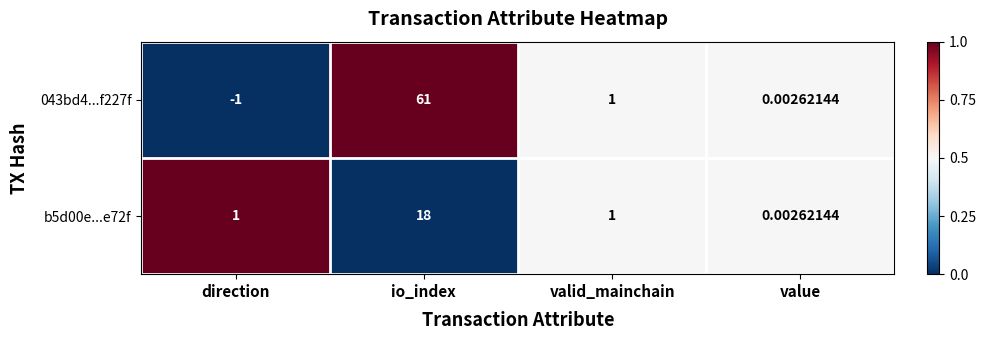

Which category has the lowest value across all series?

direction